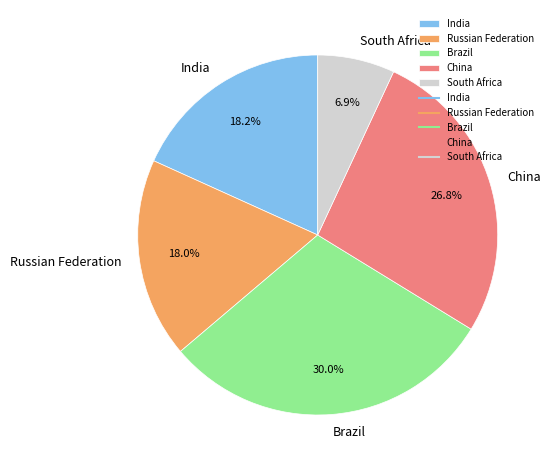

Combined, do Russian Federation and China account for over 50%?

No